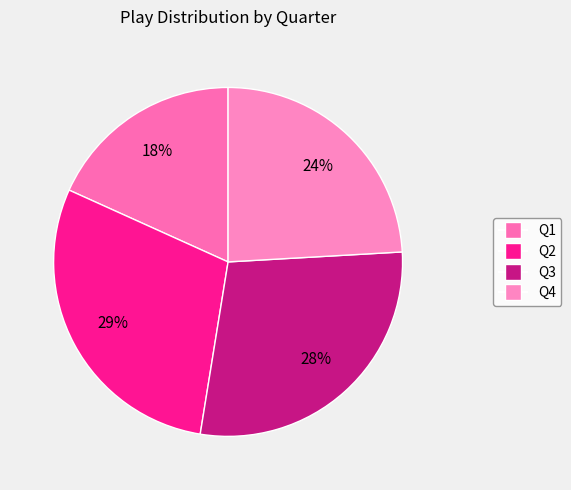

Combined, what portion of the pie is Q2 and Q4?

53.3%